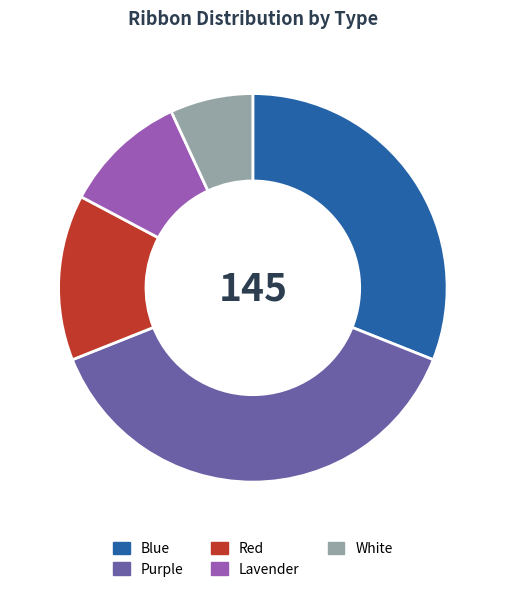

How many segments does this pie chart have?

5